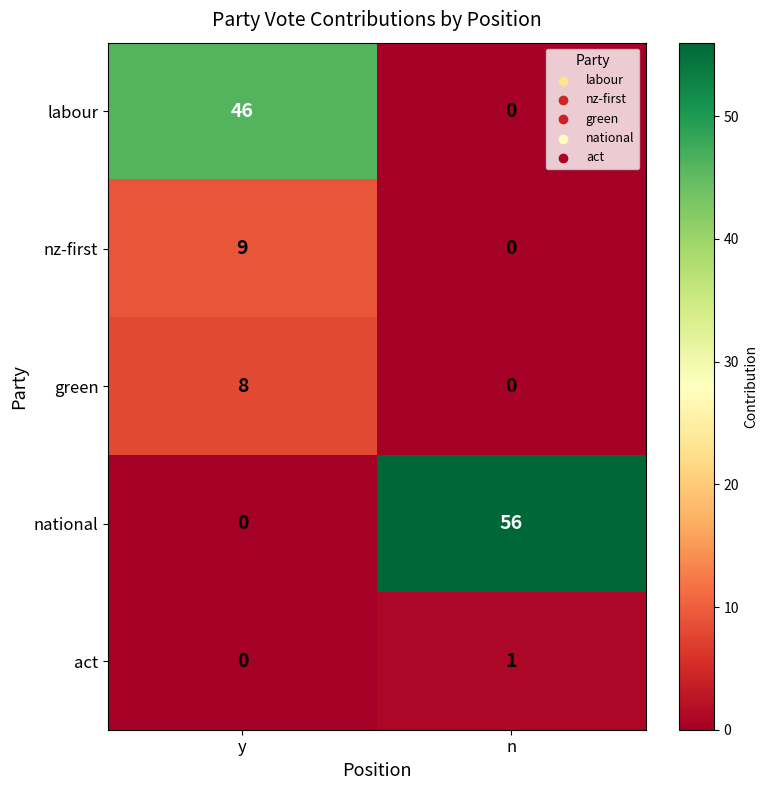

Count the number of data series in this chart.

5